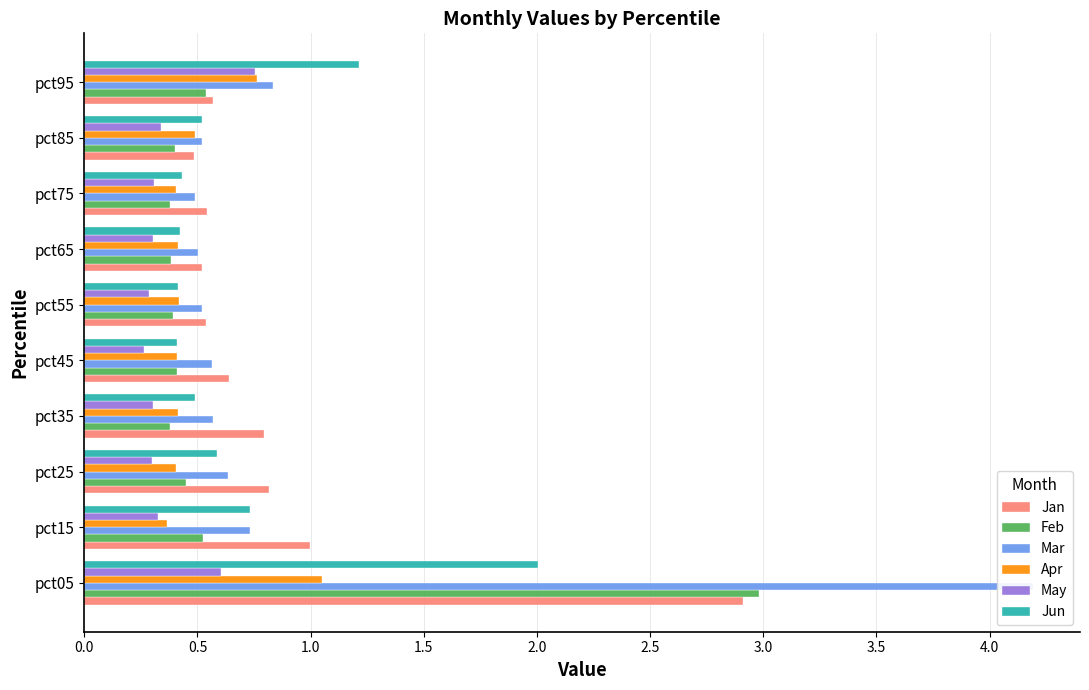

Reading left to right, list all the values displayed in this chart.

Jan: 2.9	1.0	0.8	0.8	0.6	0.5	0.5	0.5	0.5	0.6
Feb: 3.0	0.5	0.5	0.4	0.4	0.4	0.4	0.4	0.4	0.5
Mar: 4.2	0.7	0.6	0.6	0.6	0.5	0.5	0.5	0.5	0.8
Apr: 1.0	0.4	0.4	0.4	0.4	0.4	0.4	0.4	0.5	0.8
May: 0.6	0.3	0.3	0.3	0.3	0.3	0.3	0.3	0.3	0.8
Jun: 2.0	0.7	0.6	0.5	0.4	0.4	0.4	0.4	0.5	1.2